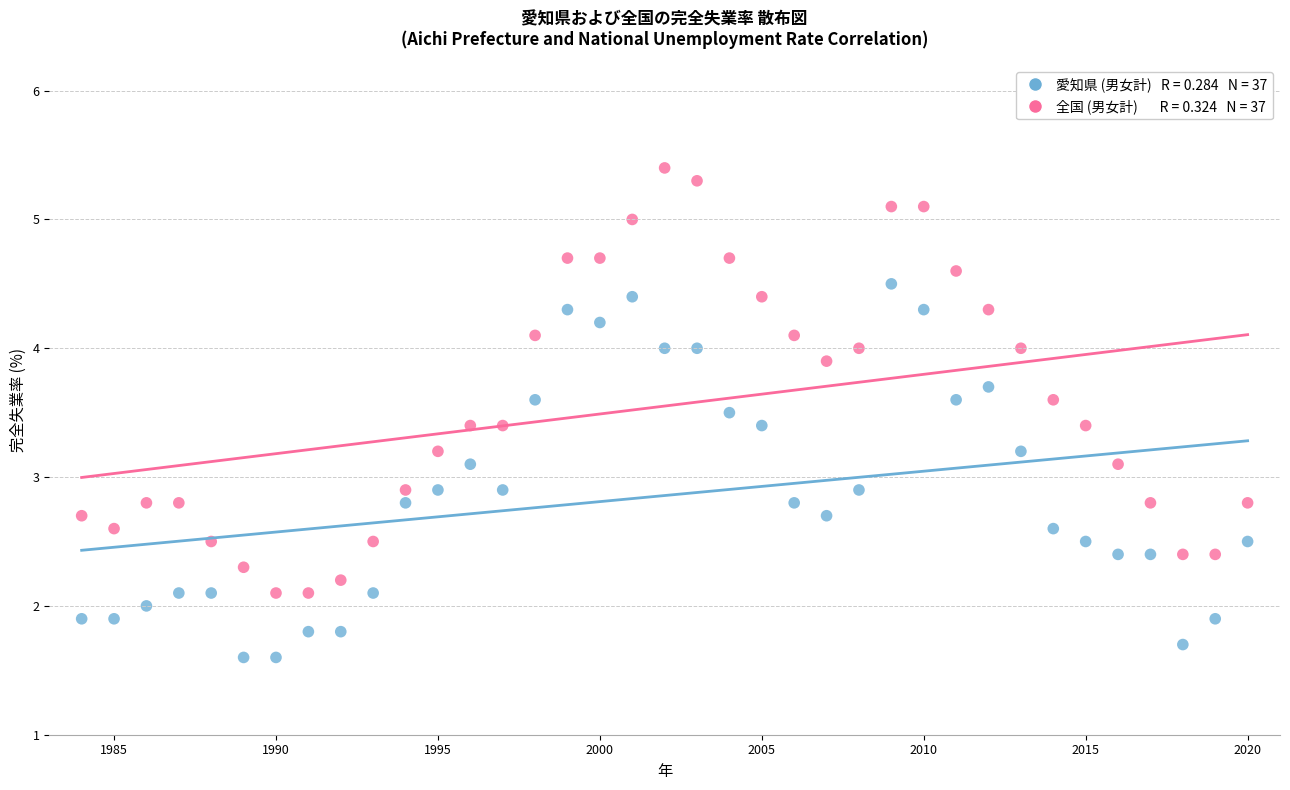

Across all data points, what is the range of Y values (max minus min)?

3.8